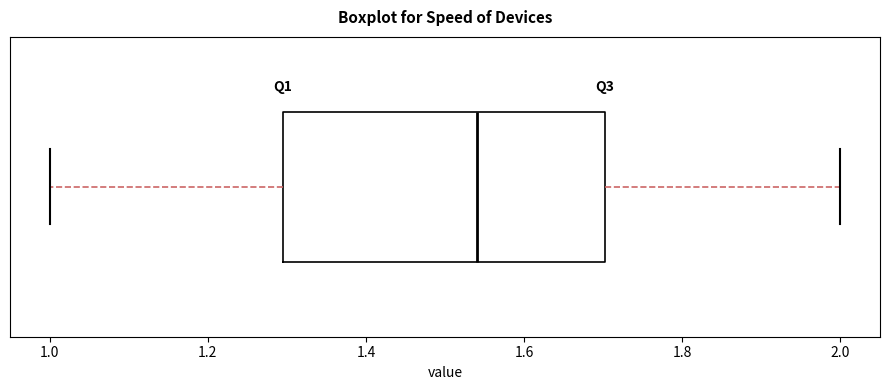

Transcribe this box plot: give where the median line is, the range the box spans, and where the two whiskers end, as read against the x-axis. The values are not printed on the chart, so give them approximately, as read against the axis.

median 1.54, box 1.30 to 1.70, whiskers 1.00 to 2.00